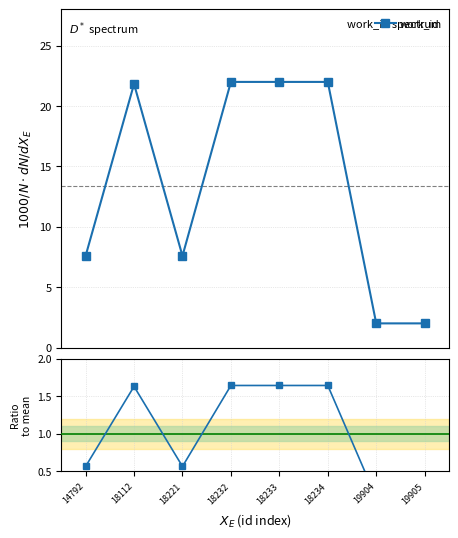

List the series in order of their peak value, lowest first.

work_id / mean, work_id